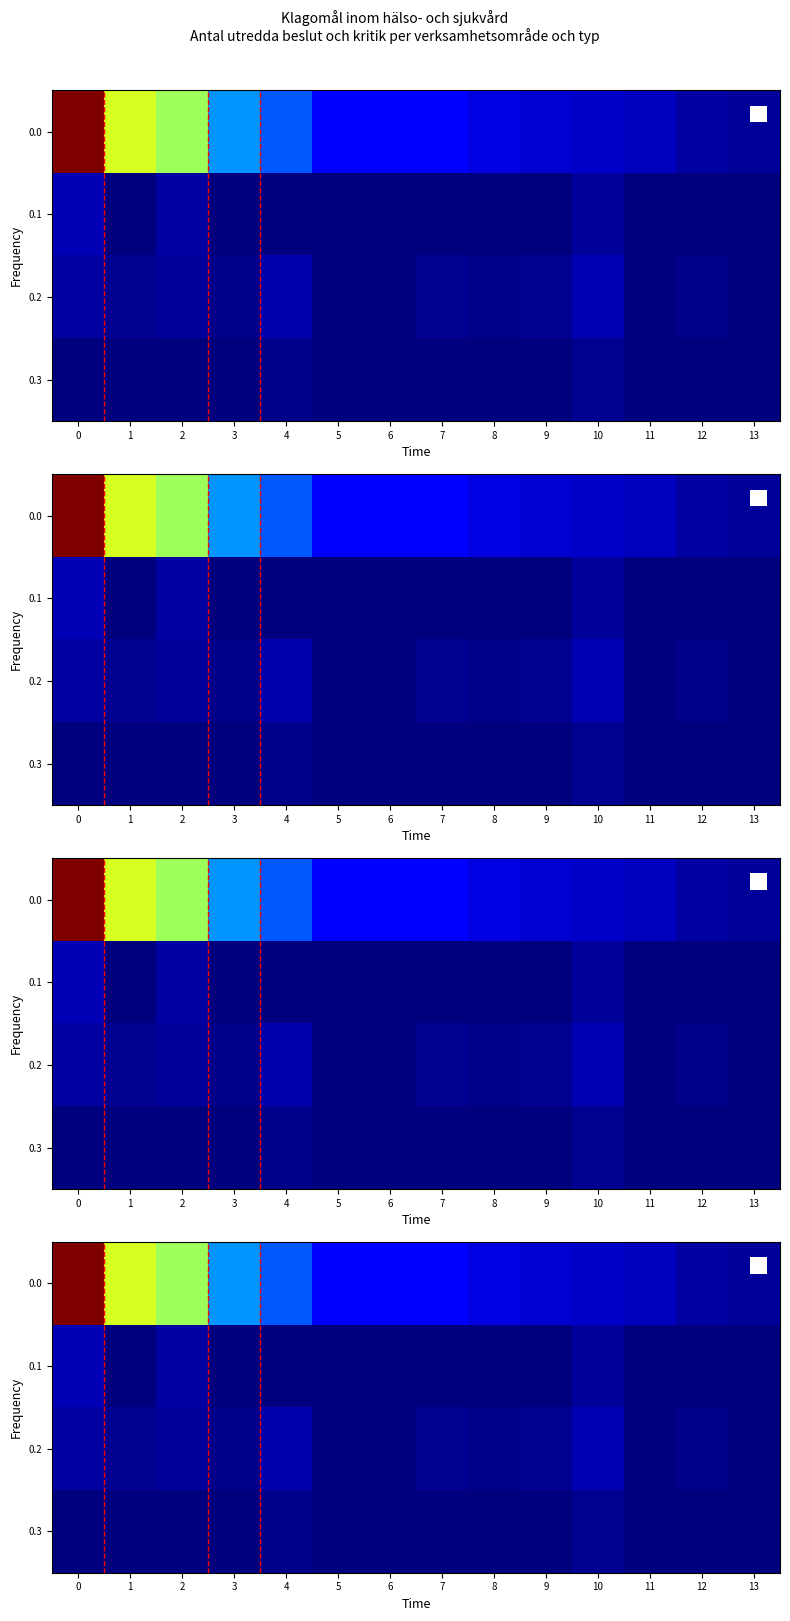

Which category has the lowest value across all series?

1